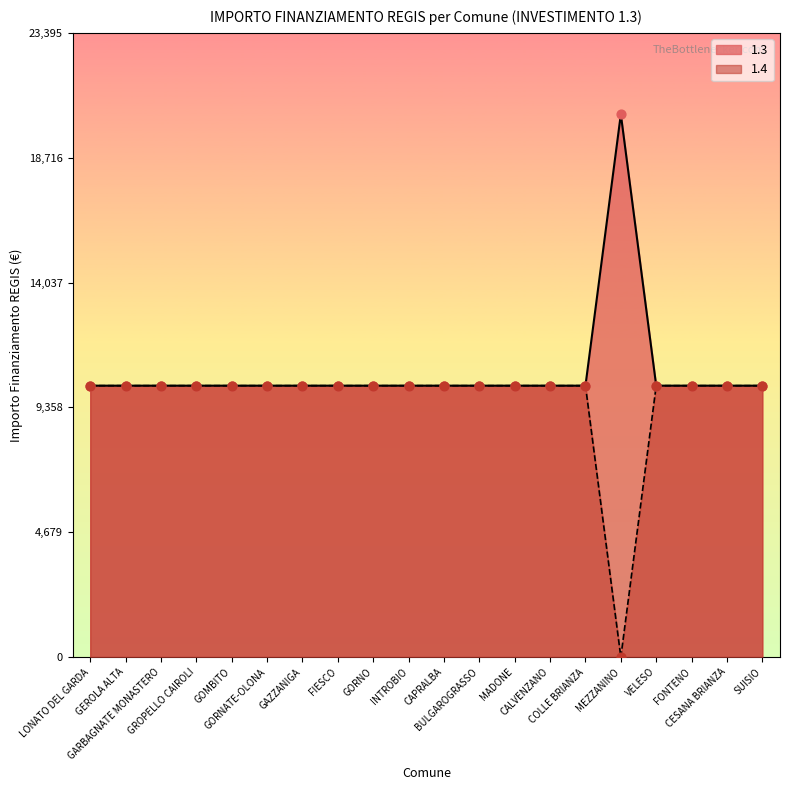

At how many categories does at least one series exceed 3984?

20